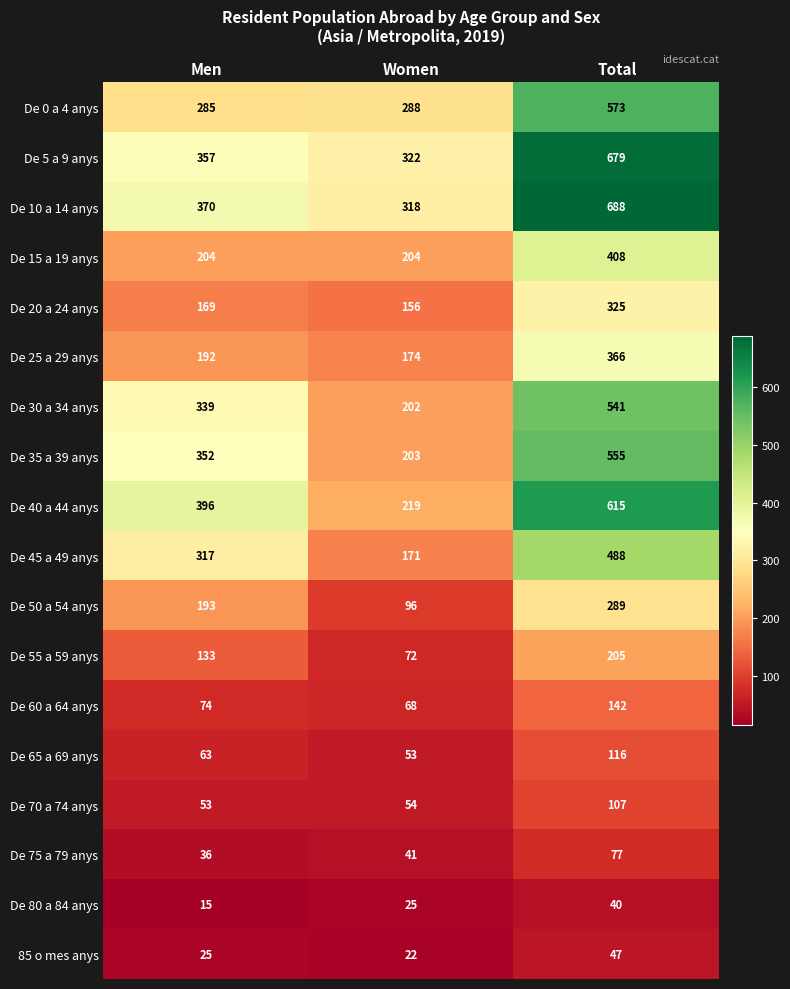

What is the sum of all De 0 a 4 anys values?

1146